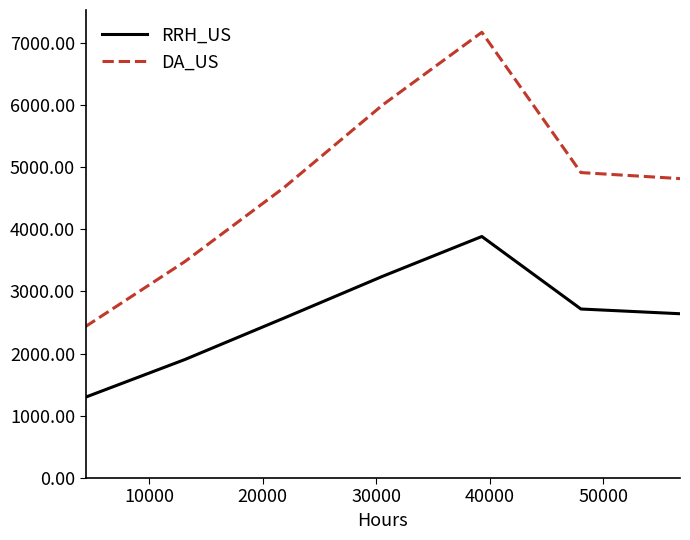

True or false: DA_US and RRH_US intersect in this chart.

False